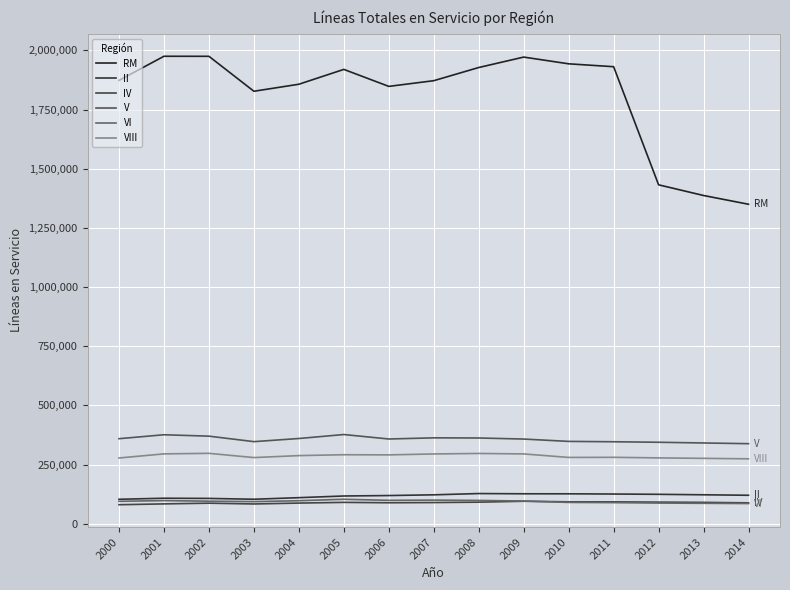

Is it true that II equals 121862 at 2007?

True